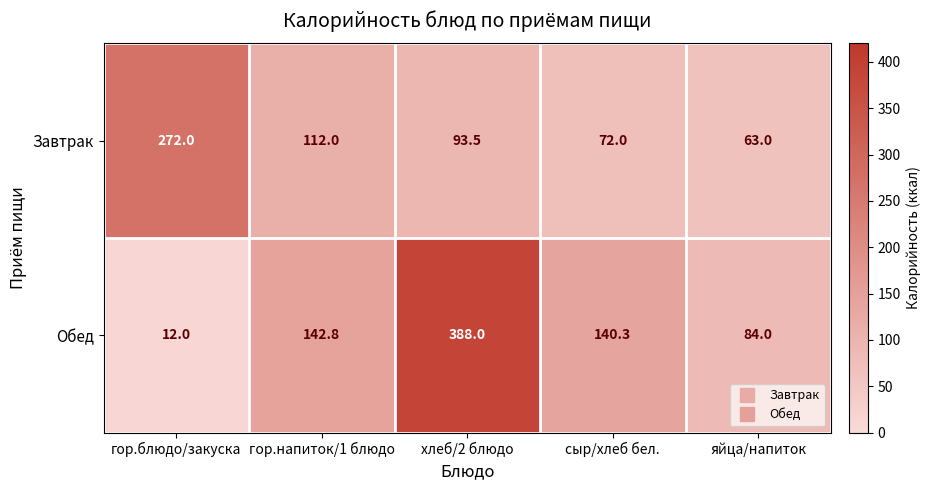

How many values in the Обед series exceed 140?

3